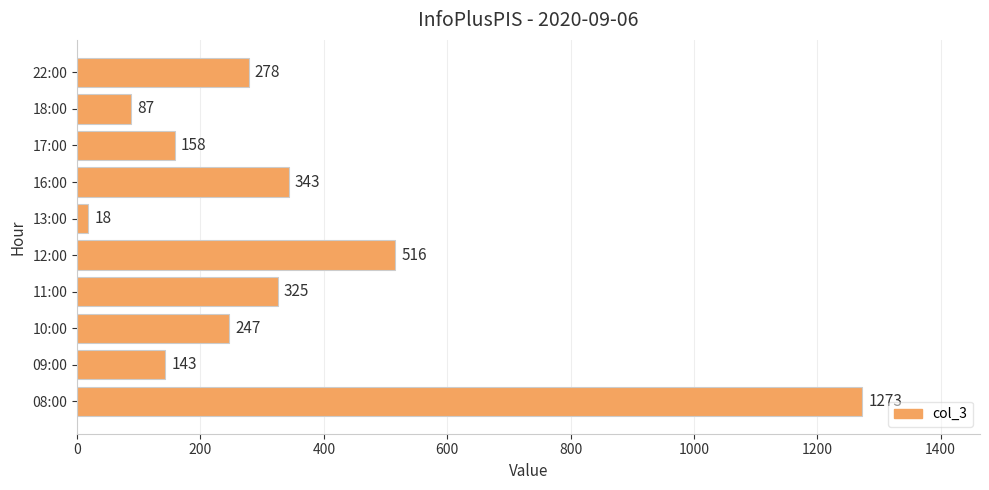

What is the difference between the second highest and second lowest values?

429